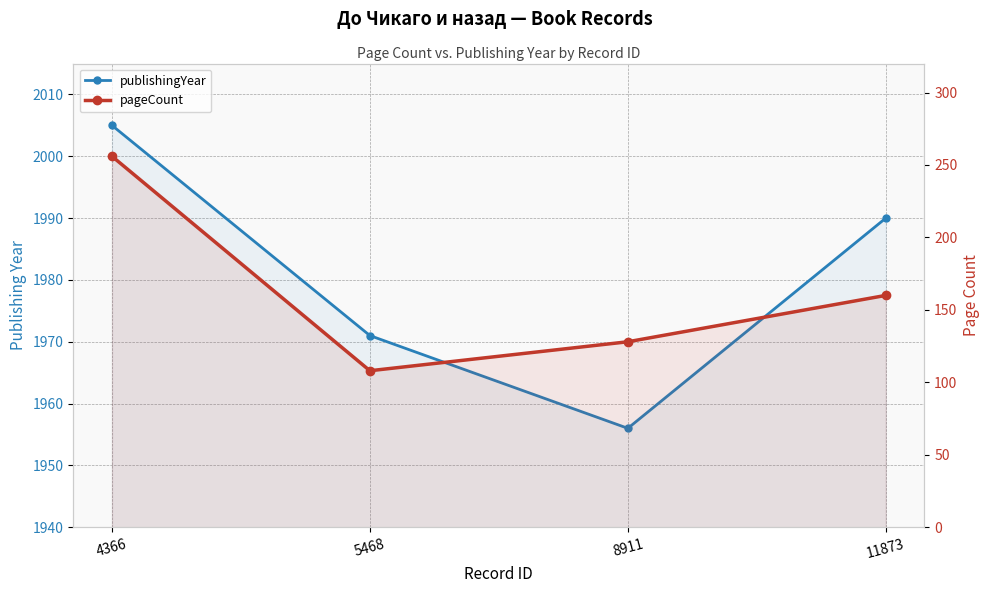

Rank the series at 5468 from lowest to highest value.

pageCount, publishingYear